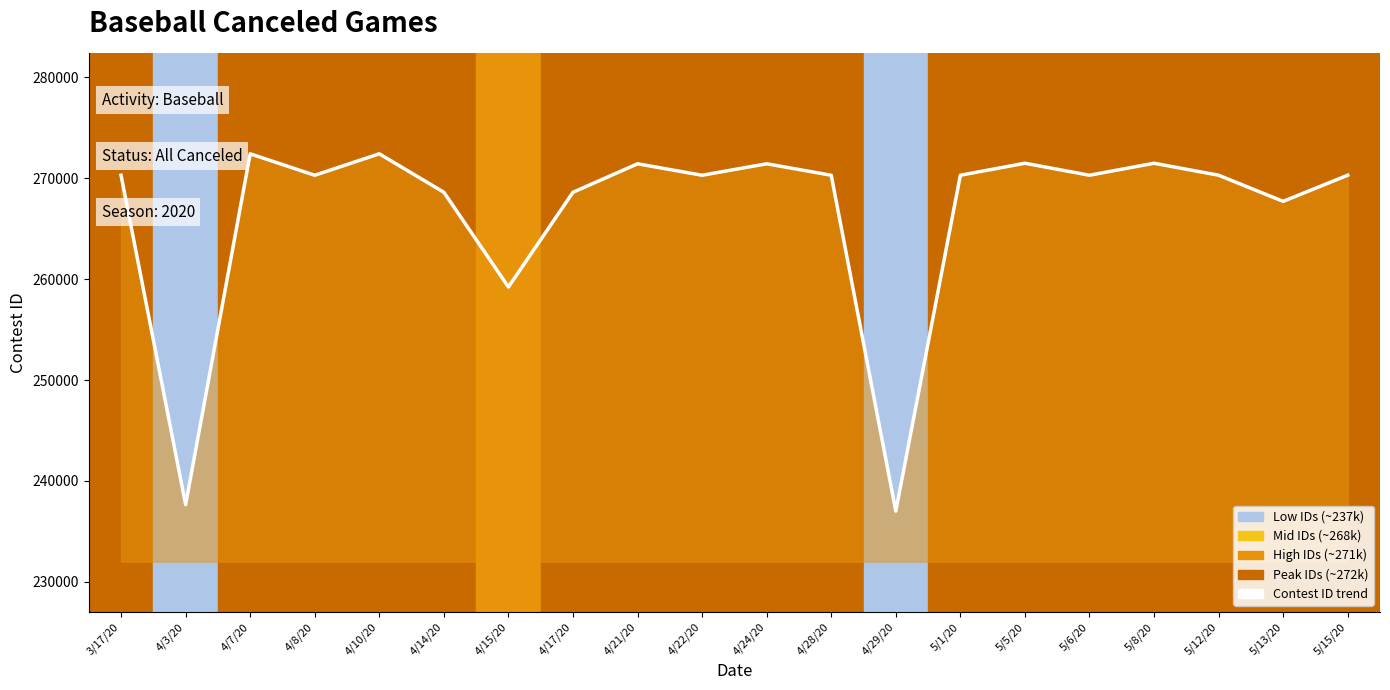

What is the label of the 1st point from the right?

5/15/20